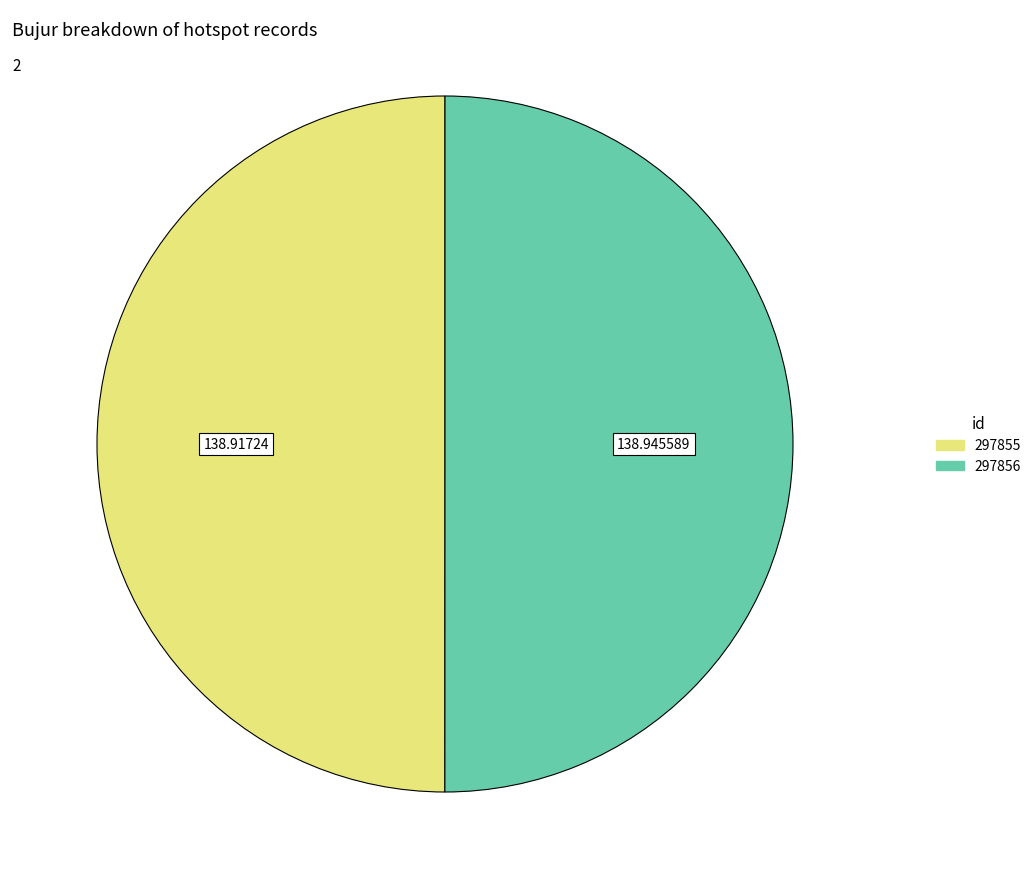

What is the ratio of the value at 297856 to the value at 297855?

1.0